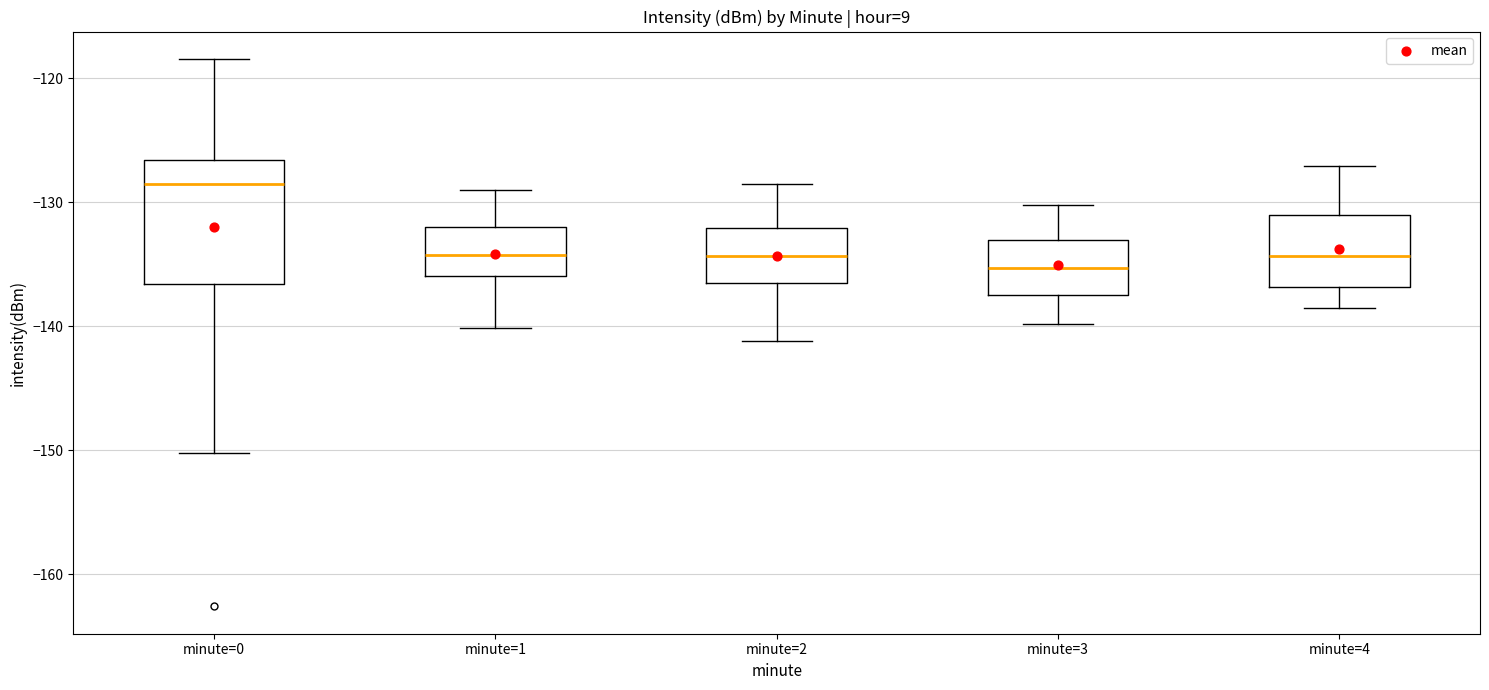

Comparing the boxes themselves (not the whiskers), which one is the tallest?

minute=0